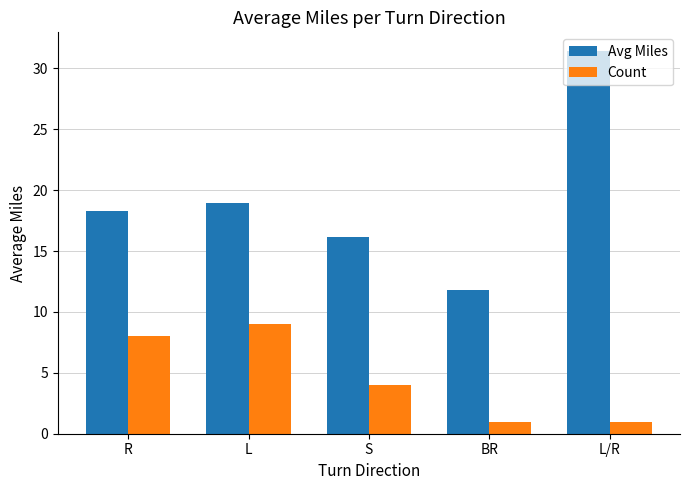

What position from the left is L/R?

5